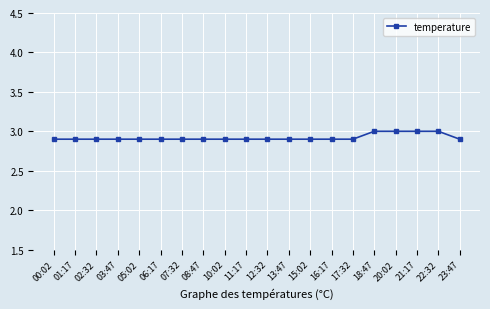

Reading left to right, extract all data points from this chart.

00:02=2.9	01:17=2.9	02:32=2.9	03:47=2.9	05:02=2.9	06:17=2.9	07:32=2.9	08:47=2.9	10:02=2.9	11:17=2.9	12:32=2.9	13:47=2.9	15:02=2.9	16:17=2.9	17:32=2.9	18:47=3.0	20:02=3.0	21:17=3.0	22:32=3.0	23:47=2.9